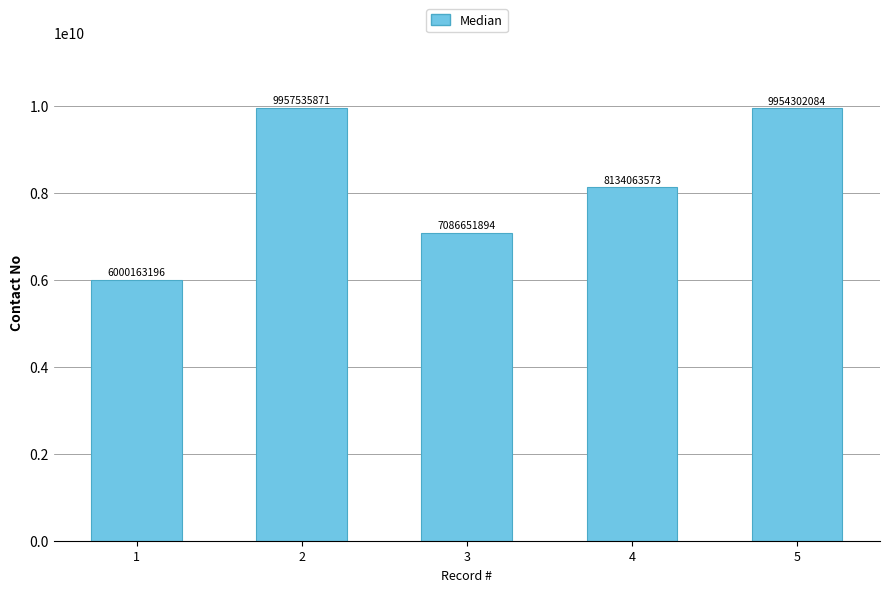

What is the minimum value shown in the chart?

6000163196